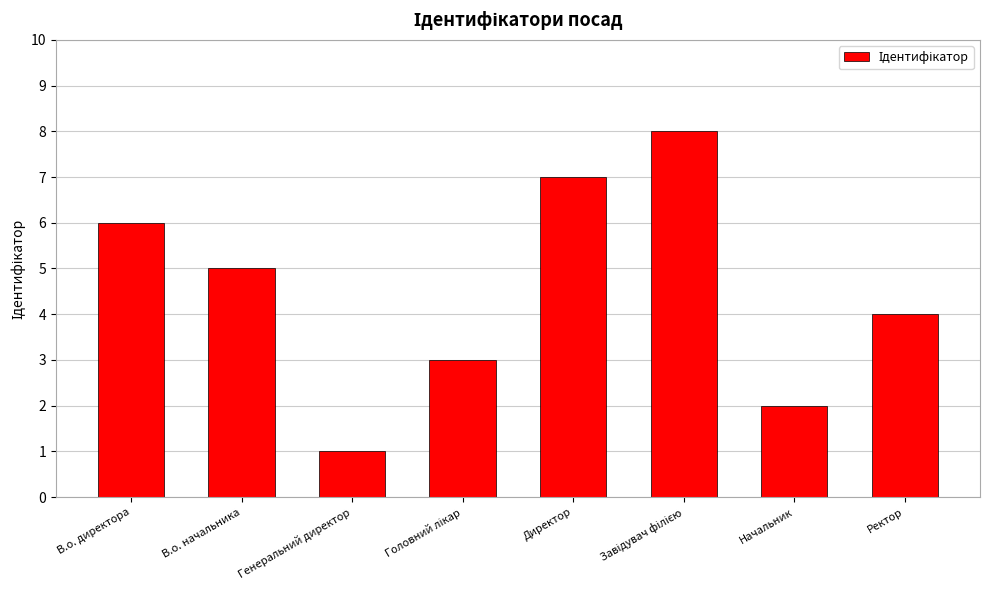

What is the label of the 1st bar from the left?

В.о. директора